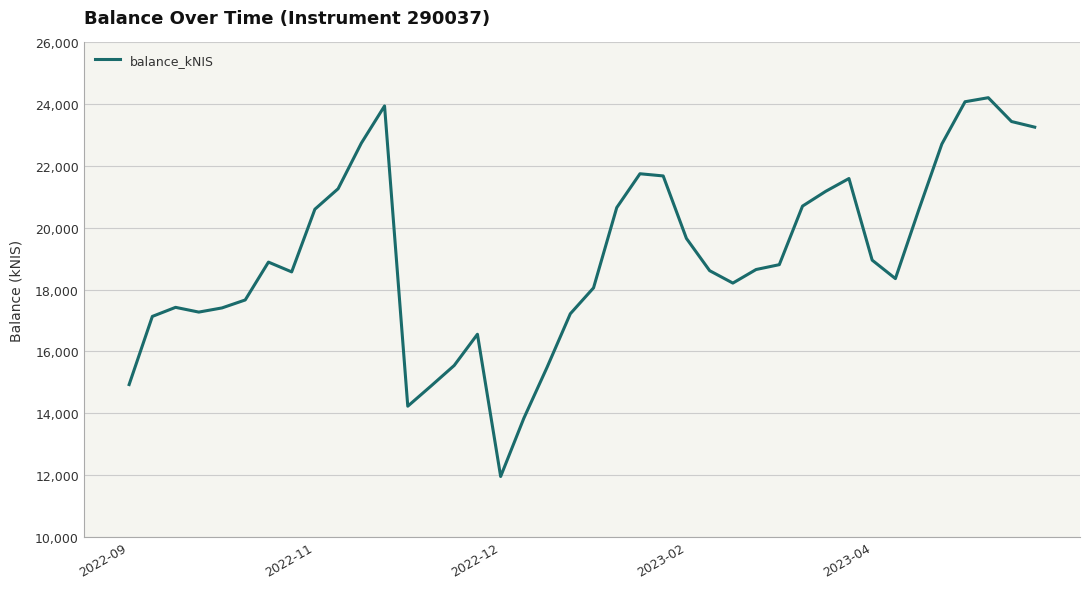

What is the smallest value displayed?

11954.3